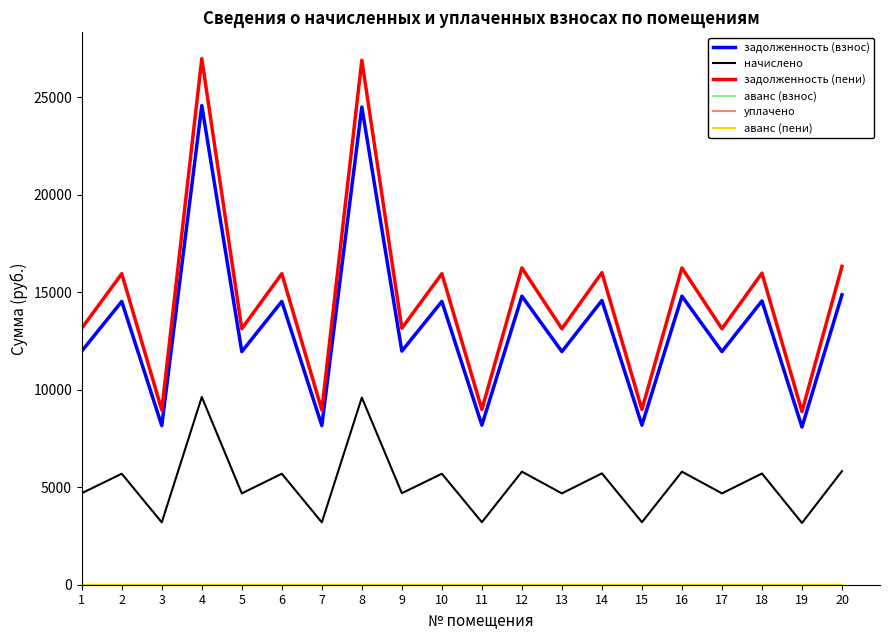

What is the total value across all series at 14?

36296.2